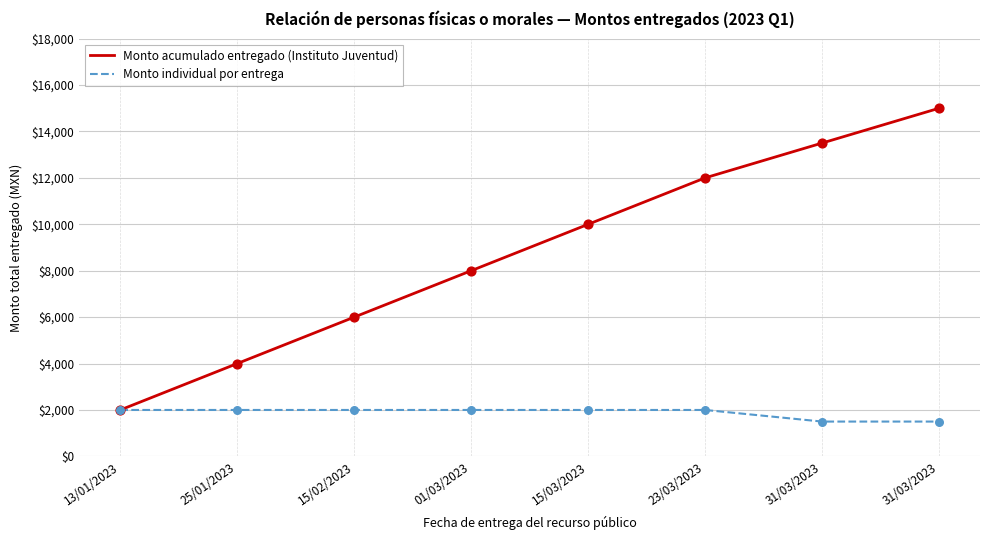

At how many categories does at least one series exceed 8693?

4